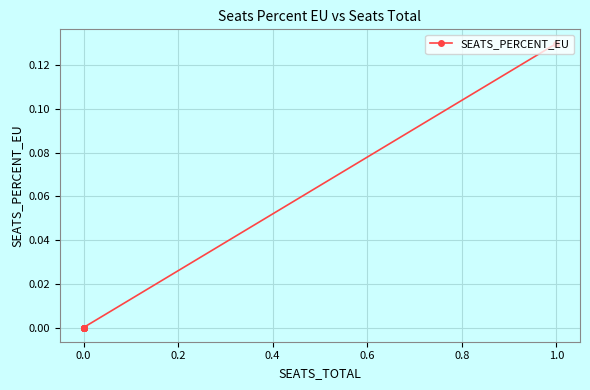

Count the number of values greater than 0.

1